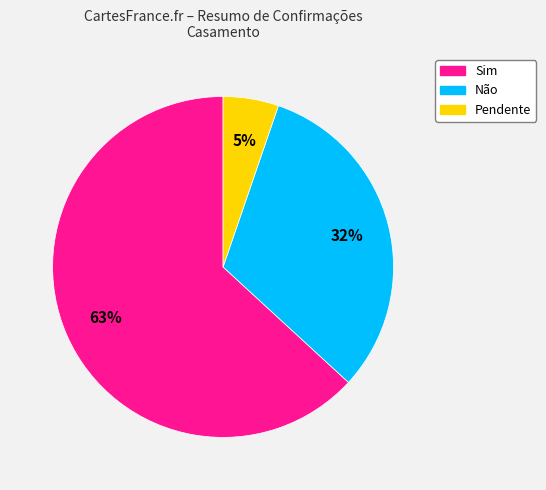

To the nearest percent, what percentage of the pie is Sim?

63%